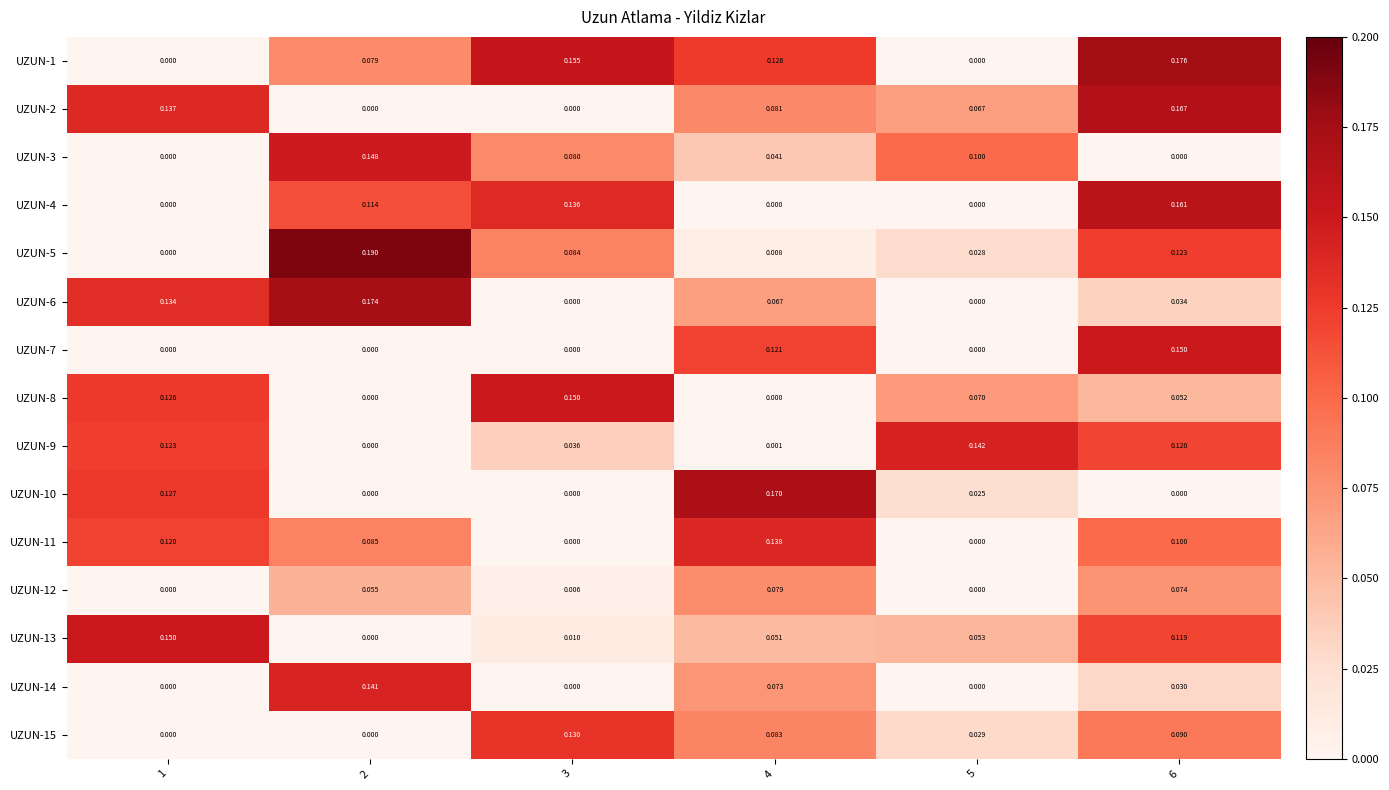

Is the value of UZUN-4 at 3 greater than the value of UZUN-15 at 4?

Yes